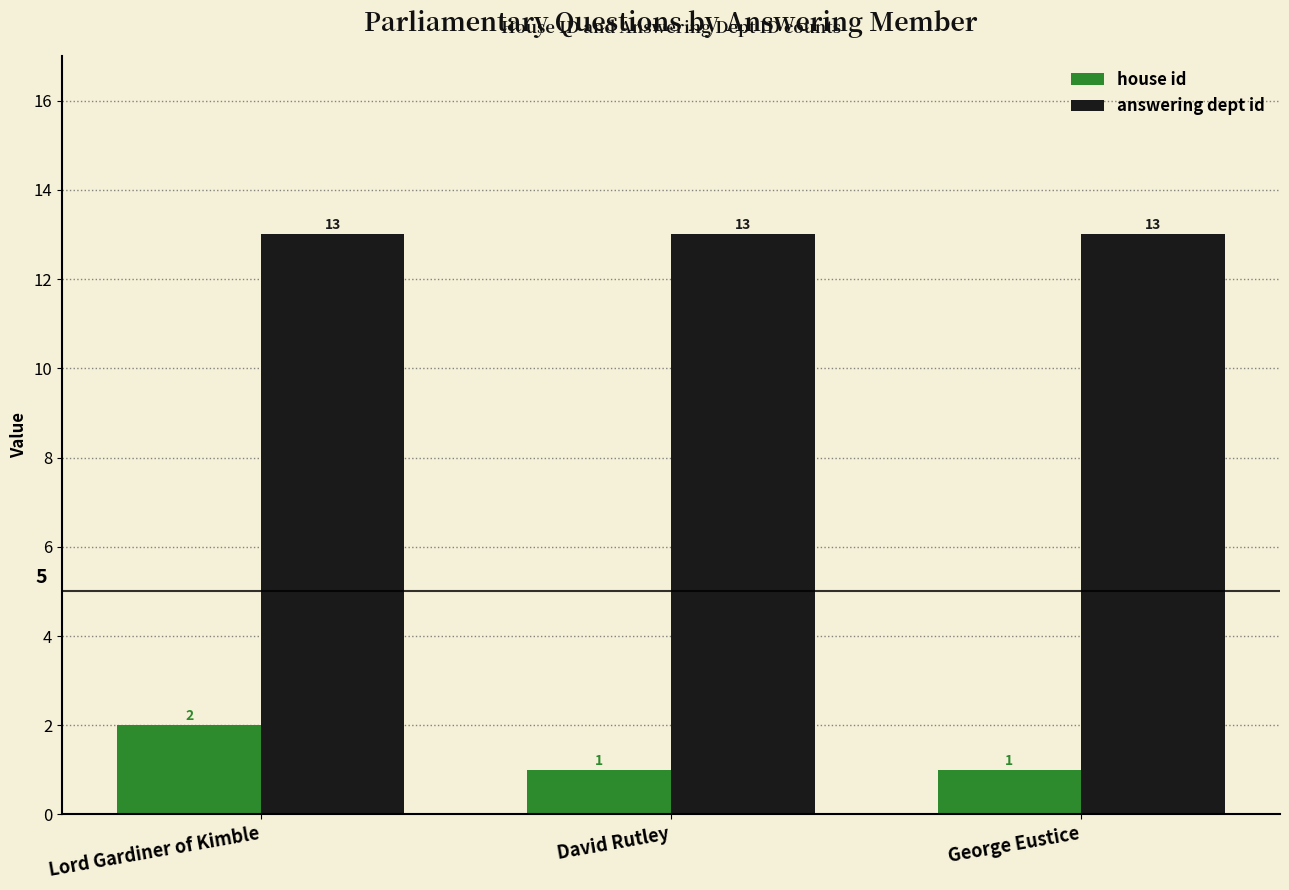

What is the label of the 2nd bar from the left?

David Rutley